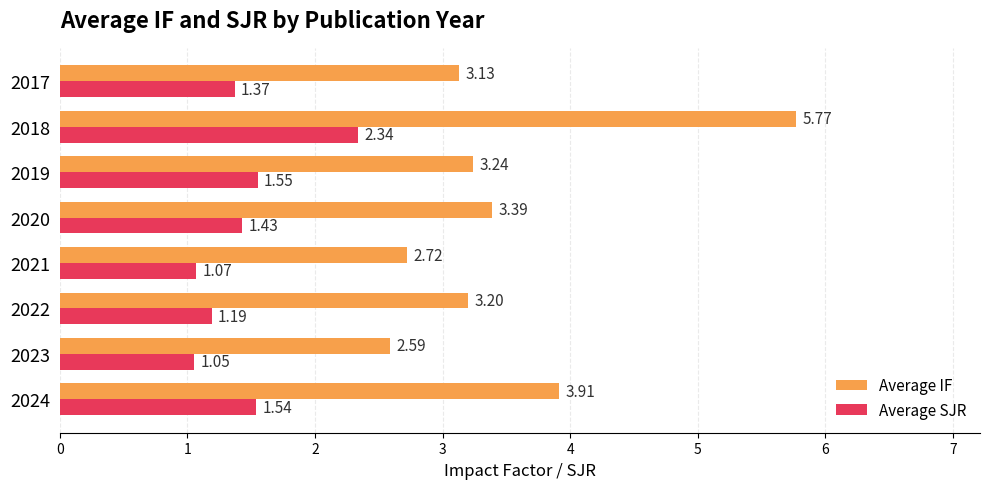

What is the difference between the maximum and minimum values in the Average IF series?

3.2